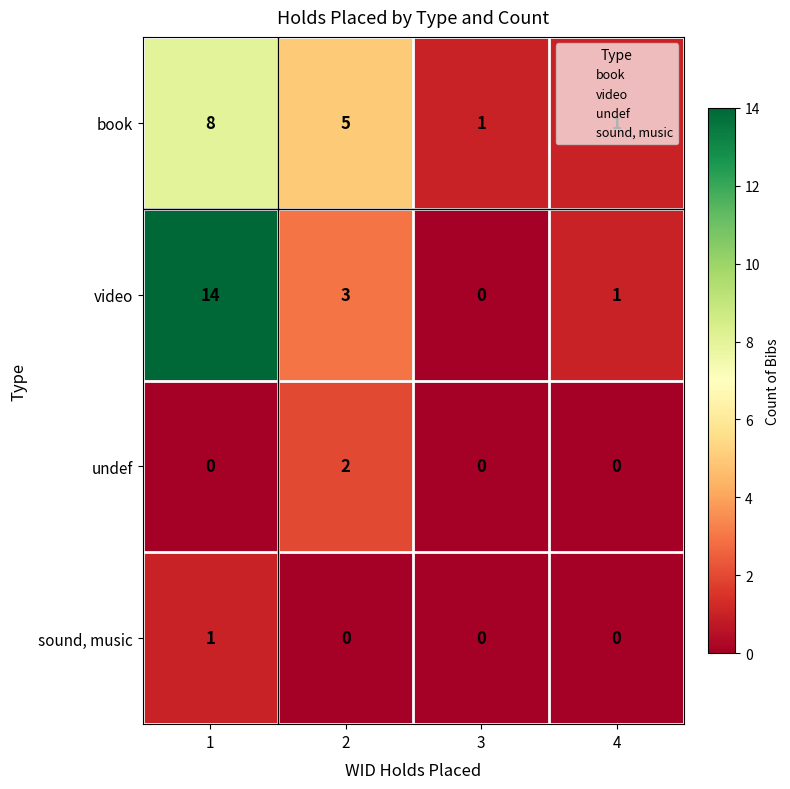

Which series changed the most between 1 and 2?

video